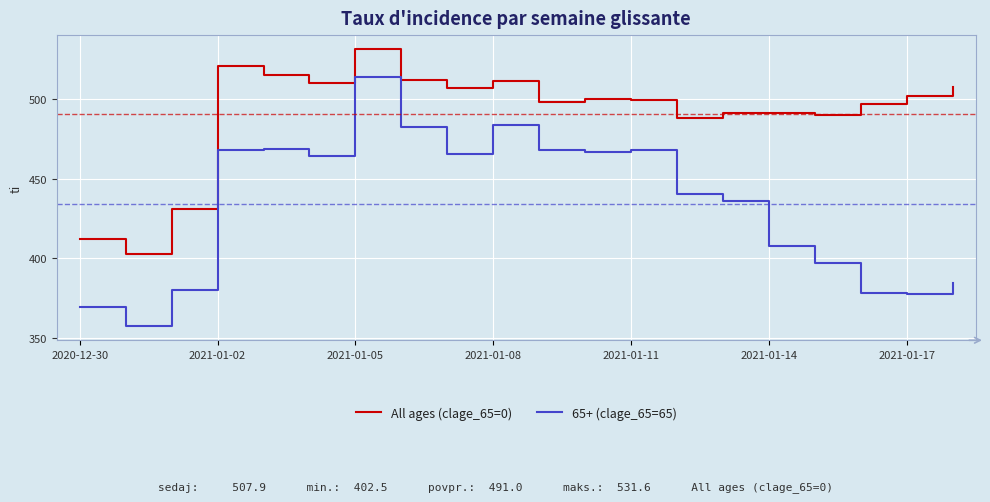

What is the difference between the second highest and second lowest values in the All ages (clage_65=0) series?

109.2